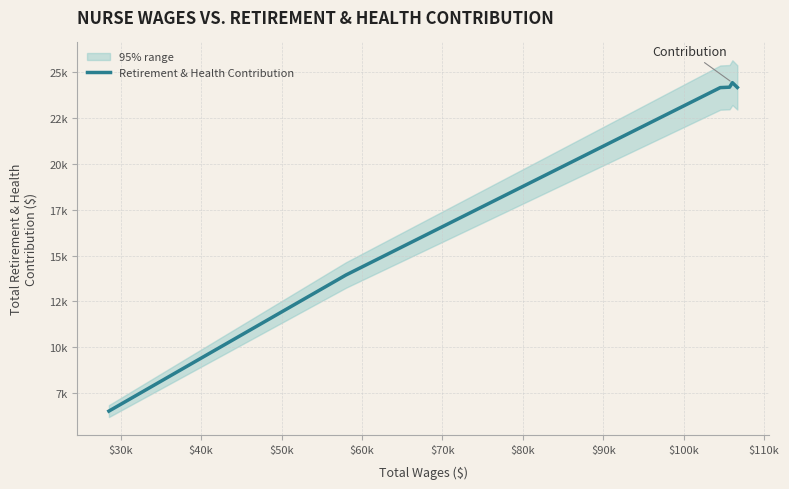

How many points are higher than both their immediate neighbors (excluding endpoints)?

1